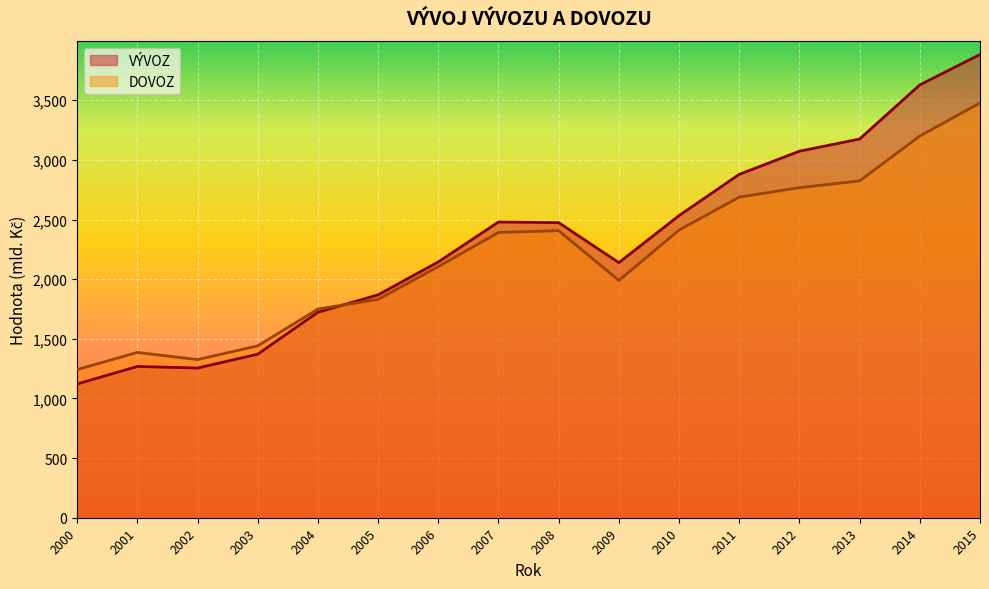

List the series in order of their peak value, lowest first.

DOVOZ, VÝVOZ